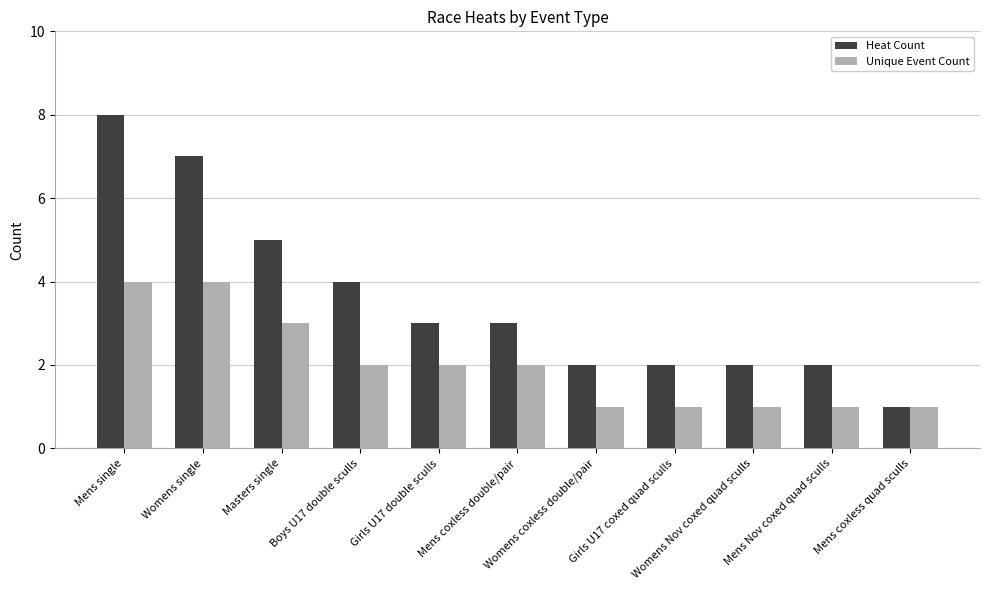

Reading right to left, transcribe all the data shown in this chart.

Heat Count: 1	2	2	2	2	3	3	4	5	7	8
Unique Event Count: 1	1	1	1	1	2	2	2	3	4	4